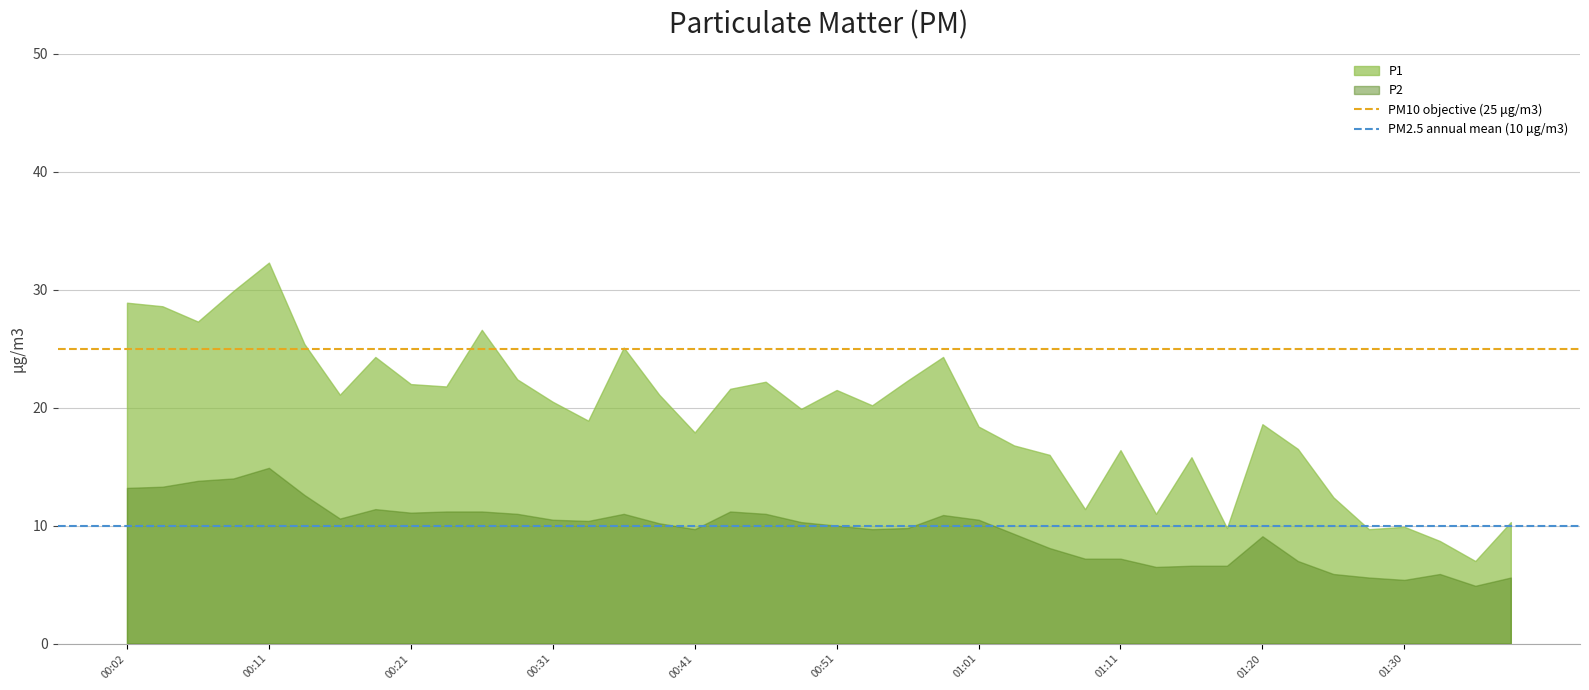

True or false: P1 and P2 cross at least once.

False